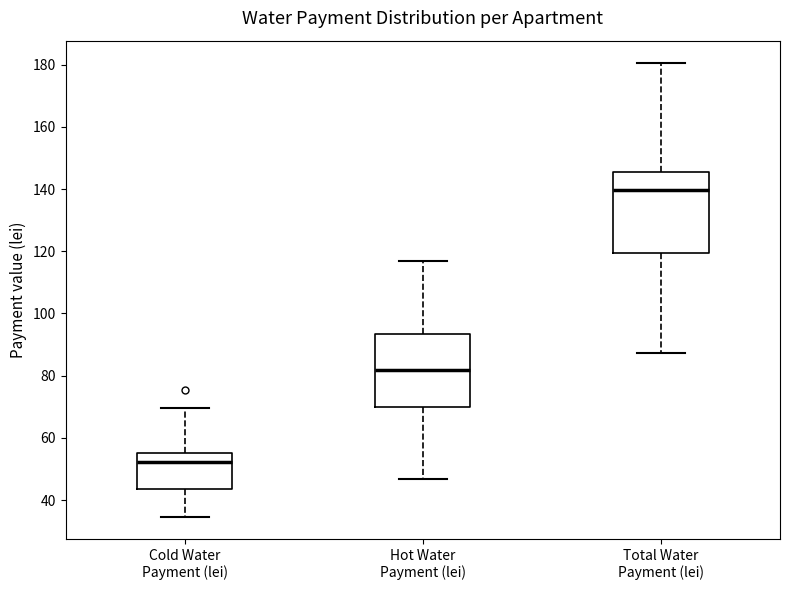

Which box has the lowest median line?

Cold Water Payment (lei)